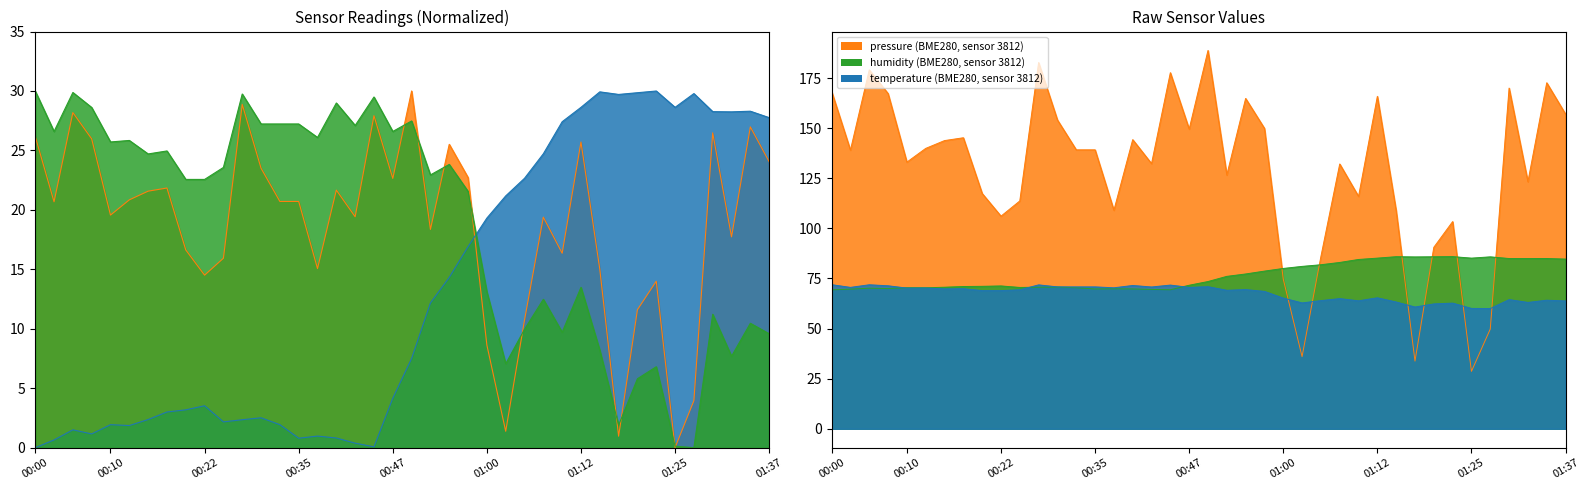

True or false: temperature has more than 2 points higher than both neighbors.

True